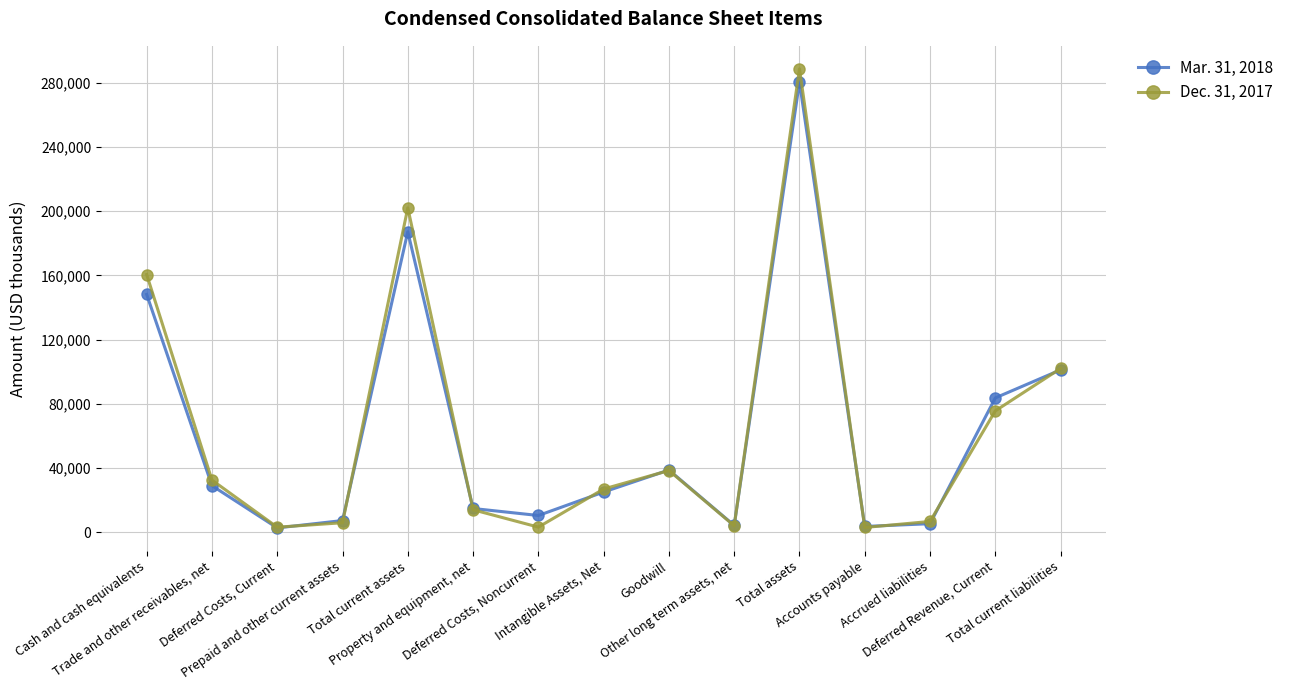

True or false: Dec. 31, 2017 and Mar. 31, 2018 intersect in this chart.

True